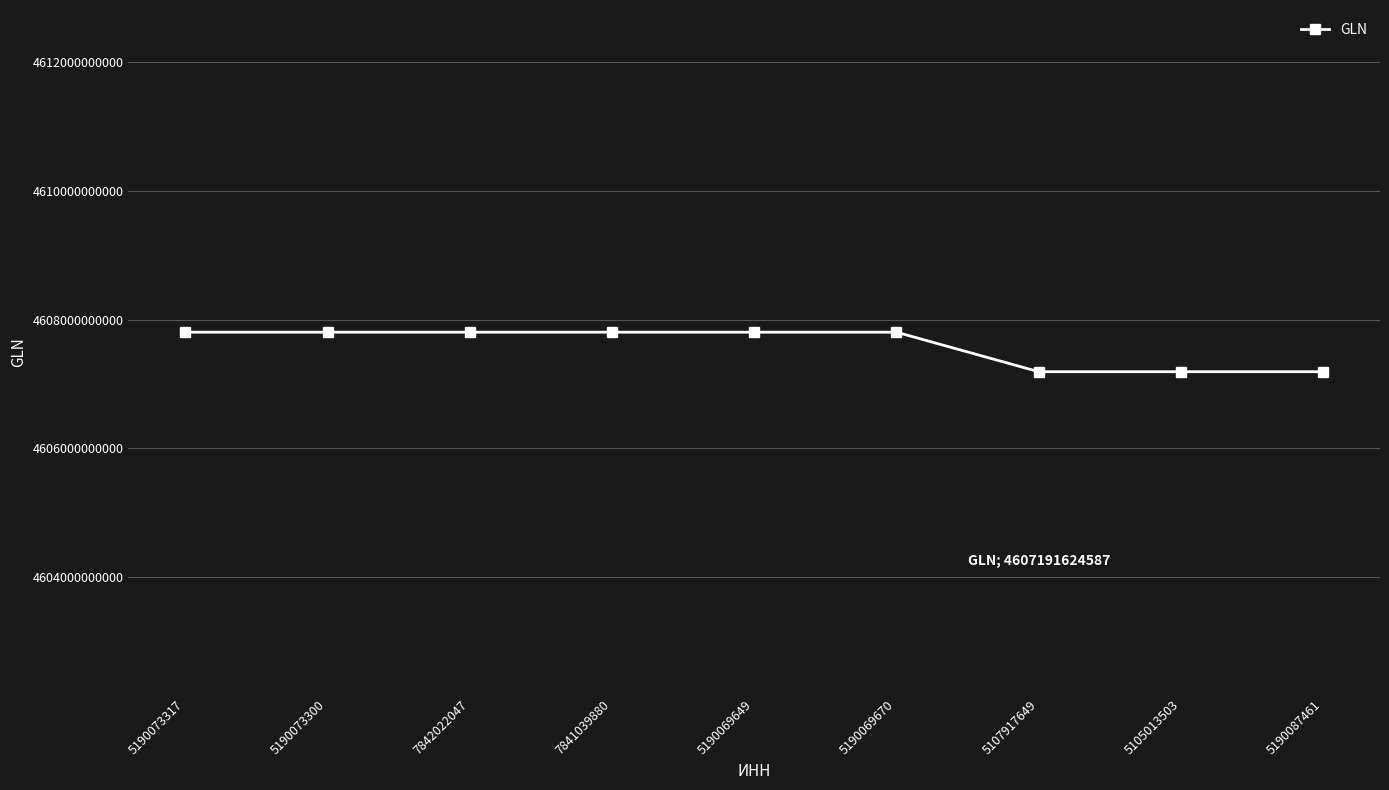

The chart shows a value of 4607191619965 at 5105013503. True or false?

True